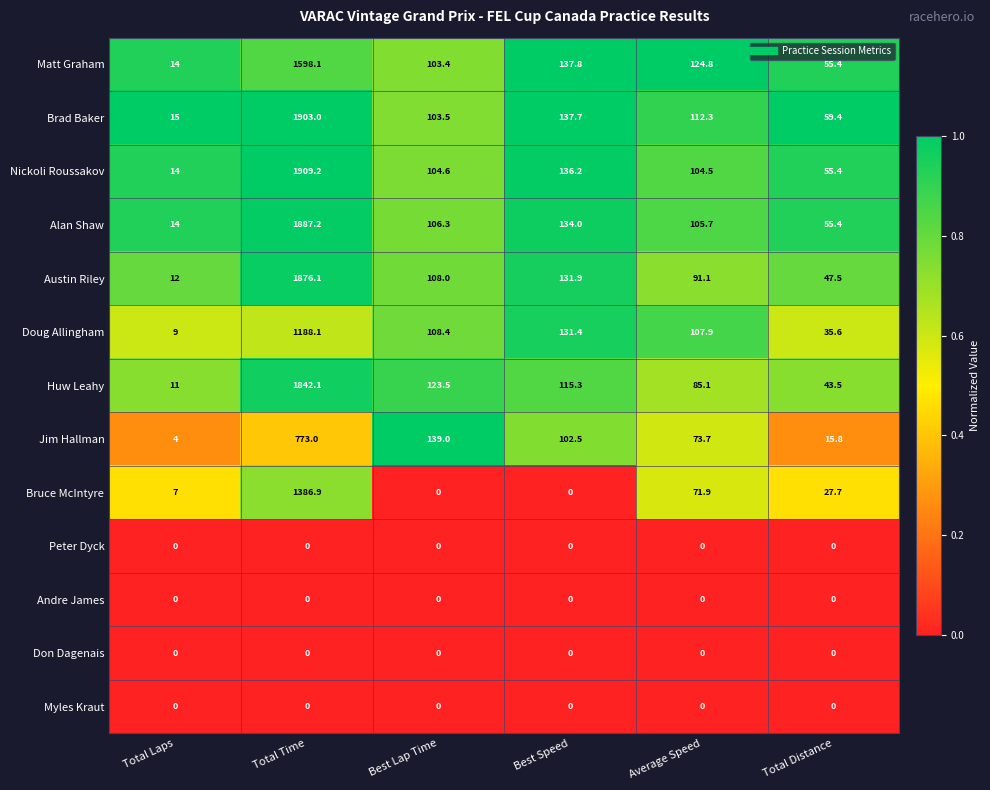

Where does the Huw Leahy series first go above 115?

Total Time